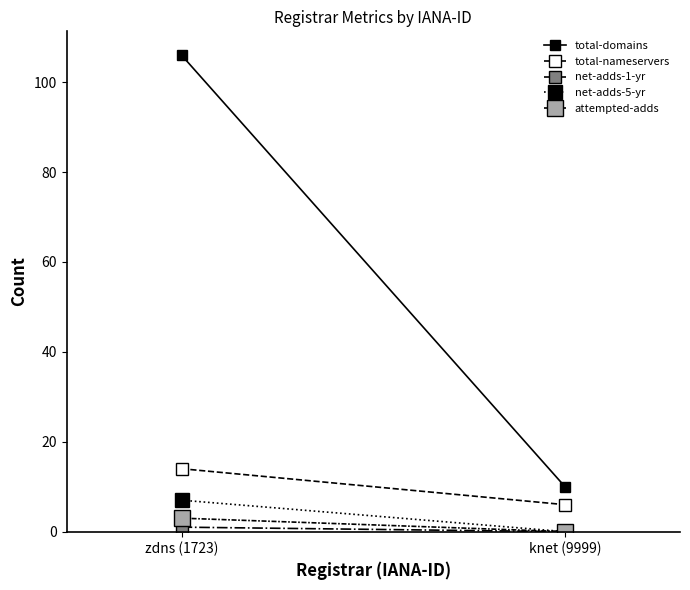

The value of total-domains at knet (9999) is 3. True or false?

False